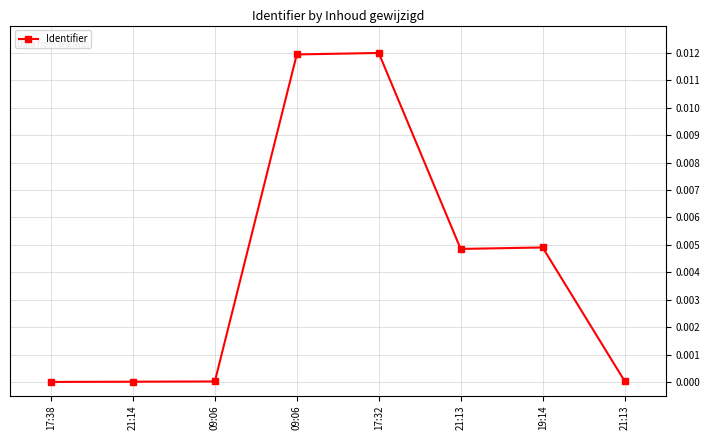

Count the number of data series in this chart.

1